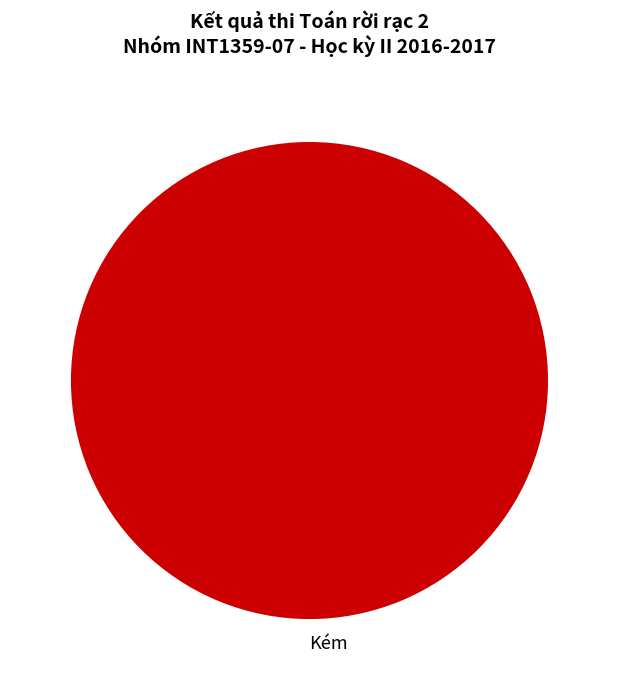

Count the number of slices in the pie.

1